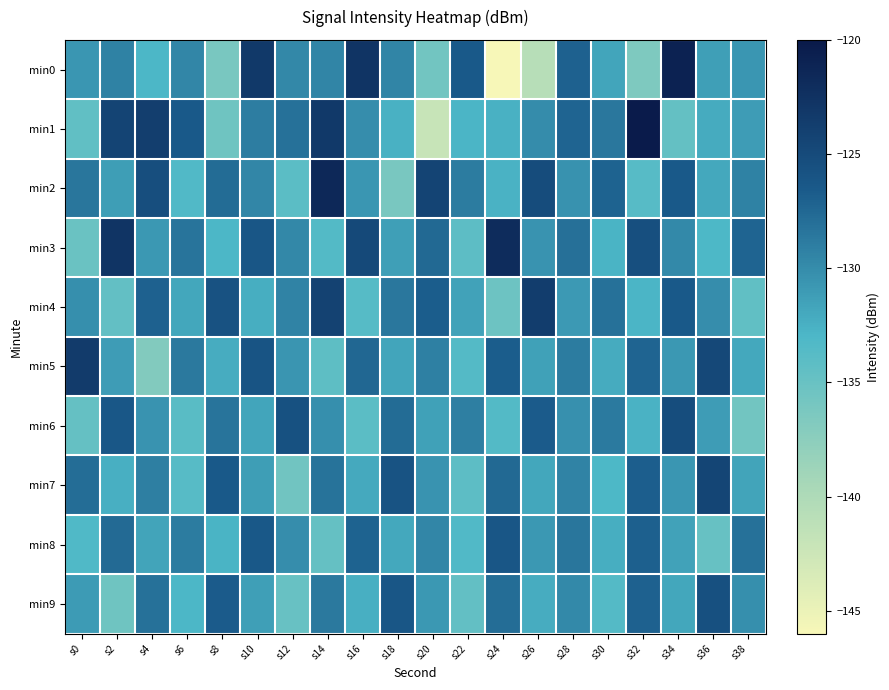

Which label corresponds to the smallest value in the chart?

s24